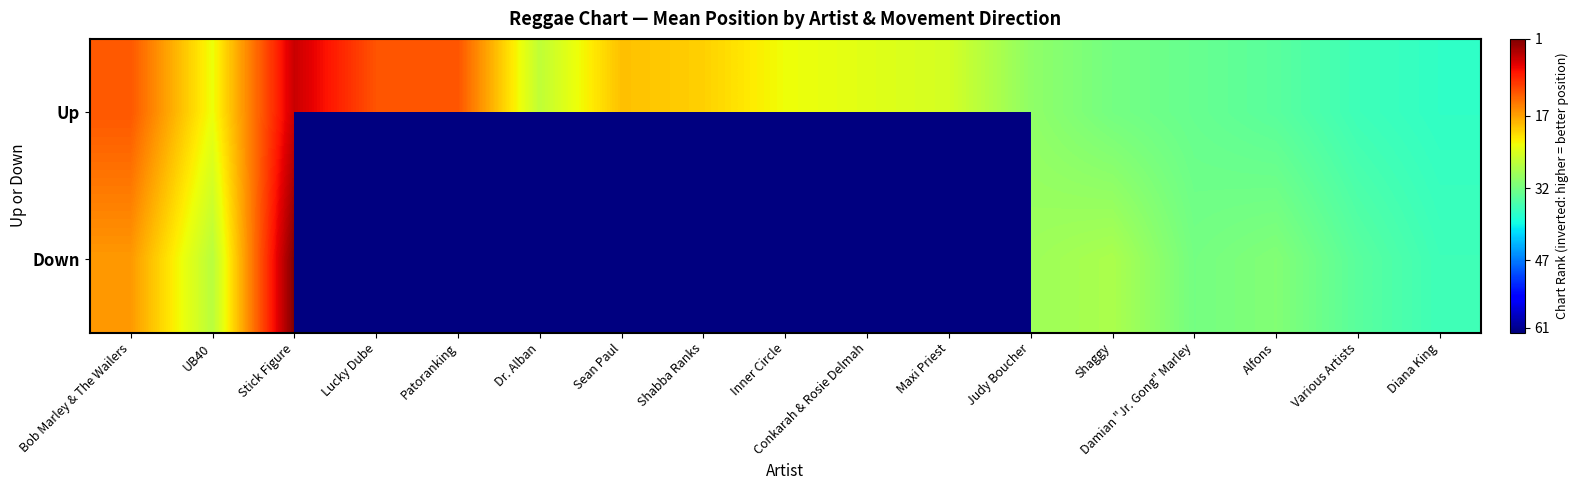

What is the sum of the Up values at Shabba Ranks and Various Artists?

68.0